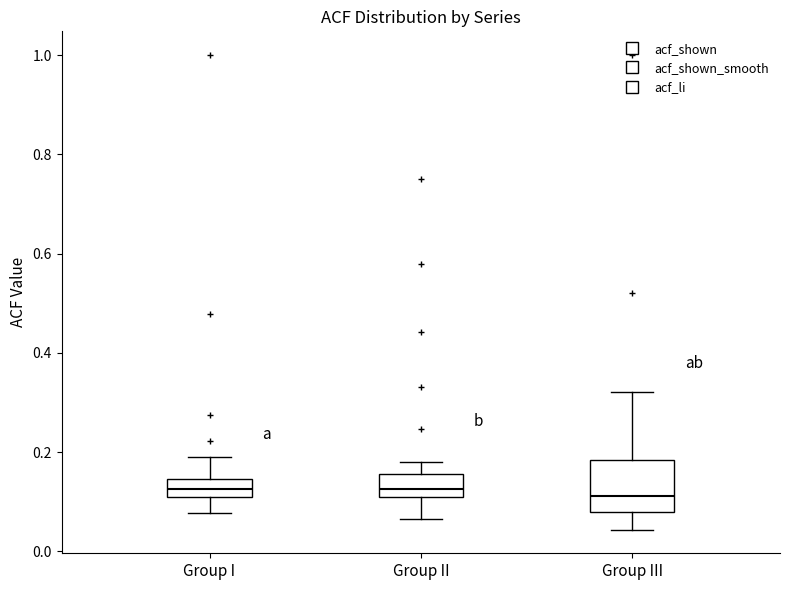

Reading left to right, read every box against the y-axis: the position of its median line, the range the box covers, and the ends of its whiskers. The values are not printed on the chart, so give them approximately, as read against the axis.

Group I: median 0.12, box 0.10 to 0.14, whiskers 0.08 to 0.20
Group II: median 0.12, box 0.10 to 0.16, whiskers 0.06 to 0.18
Group III: median 0.12, box 0.08 to 0.18, whiskers 0.04 to 0.32